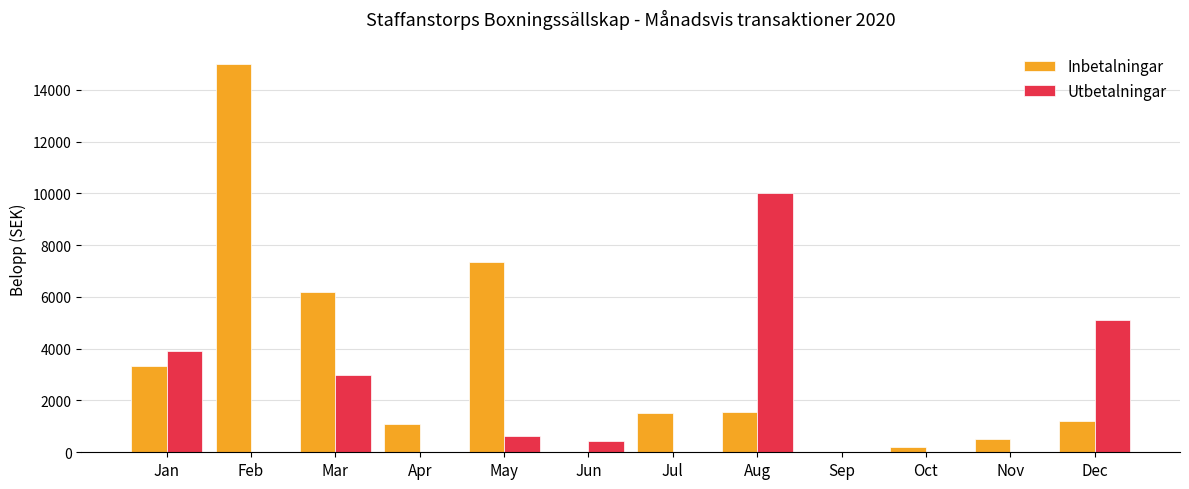

Which series has the largest total across all categories?

Inbetalningar